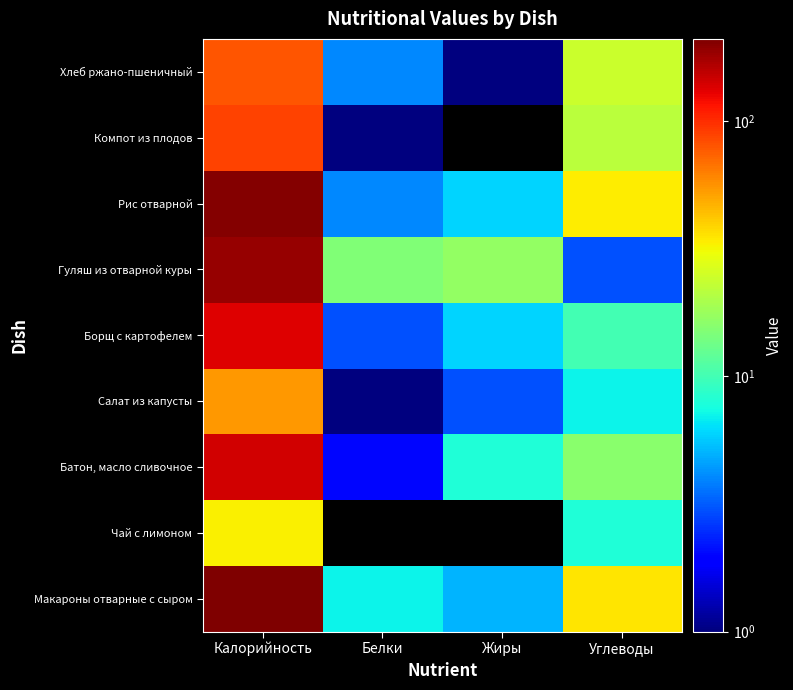

At how many categories does at least one series exceed 22?

2